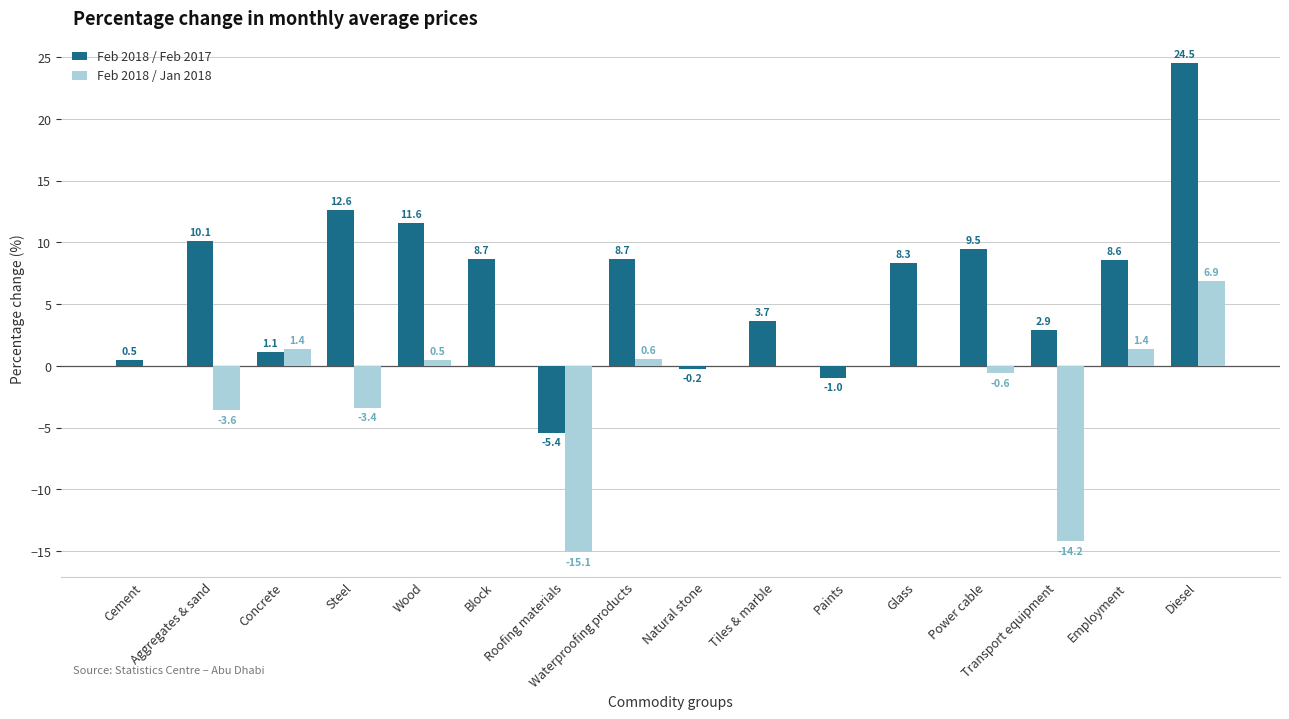

Reading left to right, extract all data points from this chart.

Feb 2018 / Feb 2017: Cement=0.5	Aggregates & sand=10.1	Concrete=1.1	Steel=12.6	Wood=11.6	Block=8.7	Roofing materials=-5.4	Waterproofing products=8.7	Natural stone=-0.2	Tiles & marble=3.7	Paints=-1.0	Glass=8.3	Power cable=9.5	Transport equipment=2.9	Employment=8.6	Diesel=24.5
Feb 2018 / Jan 2018: Cement=0.0	Aggregates & sand=-3.6	Concrete=1.4	Steel=-3.4	Wood=0.5	Block=0.0	Roofing materials=-15.1	Waterproofing products=0.6	Natural stone=0.0	Tiles & marble=0.0	Paints=0.0	Glass=0.0	Power cable=-0.6	Transport equipment=-14.2	Employment=1.4	Diesel=6.9